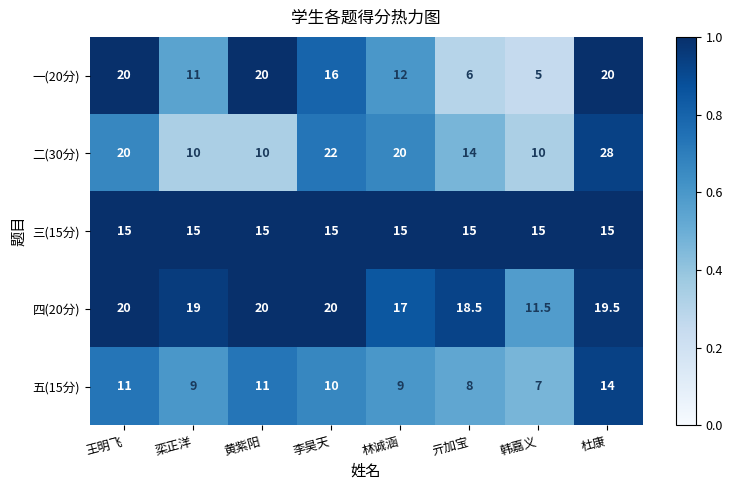

What is the difference between the highest and lowest values at 栾正洋?

10.0